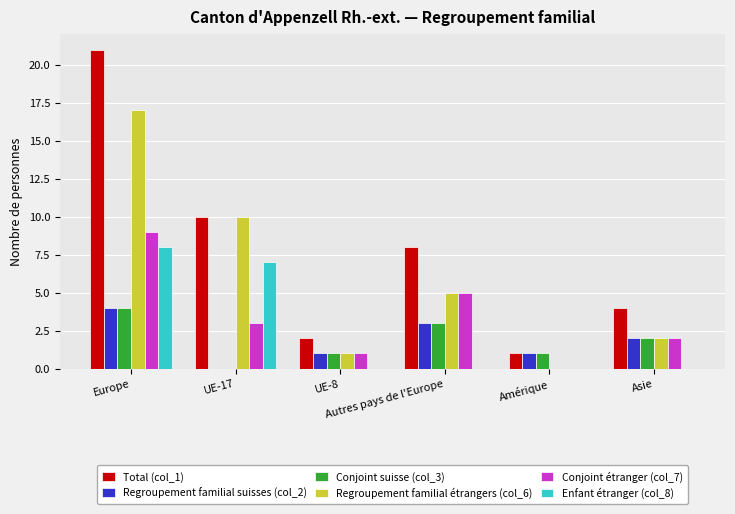

Reading left to right, extract all data points from this chart.

Total (col_1): Europe=21	UE-17=10	UE-8=2	Autres pays de l'Europe=8	Amérique=1	Asie=4
Regroupement familial suisses (col_2): Europe=4	UE-17=0	UE-8=1	Autres pays de l'Europe=3	Amérique=1	Asie=2
Conjoint suisse (col_3): Europe=4	UE-17=0	UE-8=1	Autres pays de l'Europe=3	Amérique=1	Asie=2
Regroupement familial étrangers (col_6): Europe=17	UE-17=10	UE-8=1	Autres pays de l'Europe=5	Amérique=0	Asie=2
Conjoint étranger (col_7): Europe=9	UE-17=3	UE-8=1	Autres pays de l'Europe=5	Amérique=0	Asie=2
Enfant étranger (col_8): Europe=8	UE-17=7	UE-8=0	Autres pays de l'Europe=0	Amérique=0	Asie=0